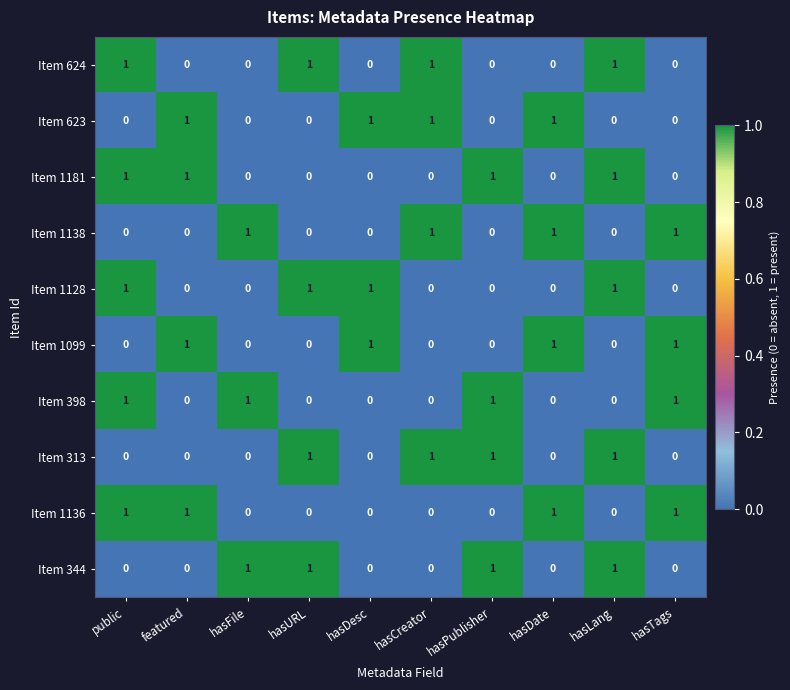

Is it true that Item 623 equals 1 at hasCreator?

True